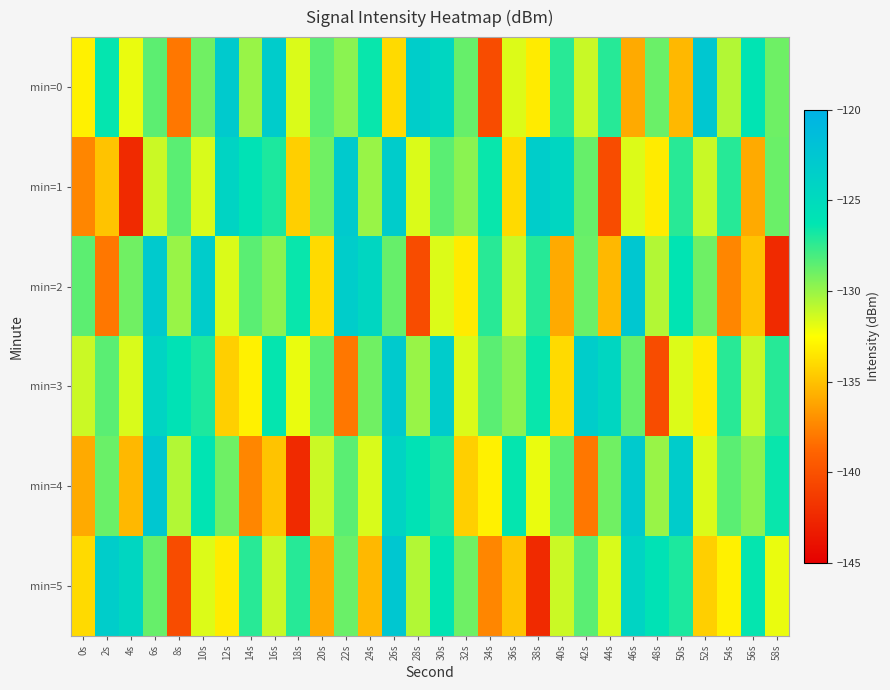

Rank the series by their maximum value, from lowest to highest.

min=1, min=3, min=0, min=2, min=4, min=5